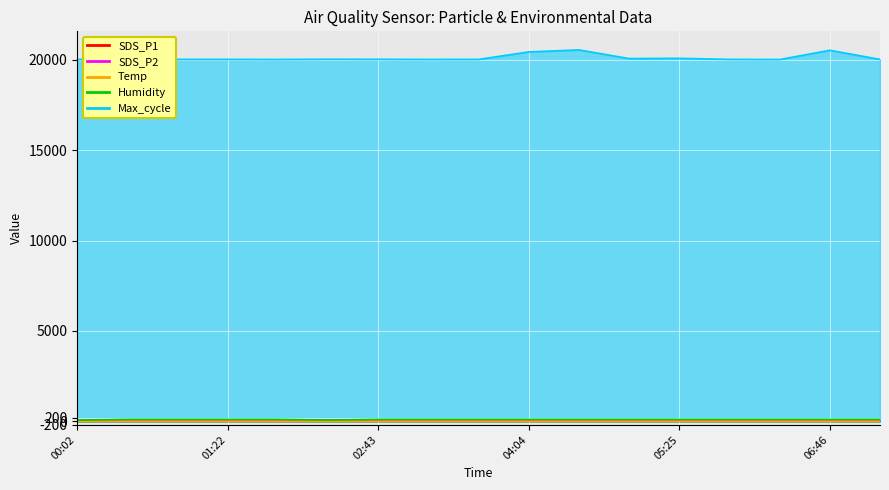

What are all the series names shown in the legend?

SDS_P1, SDS_P2, Temp, Humidity, Max_cycle